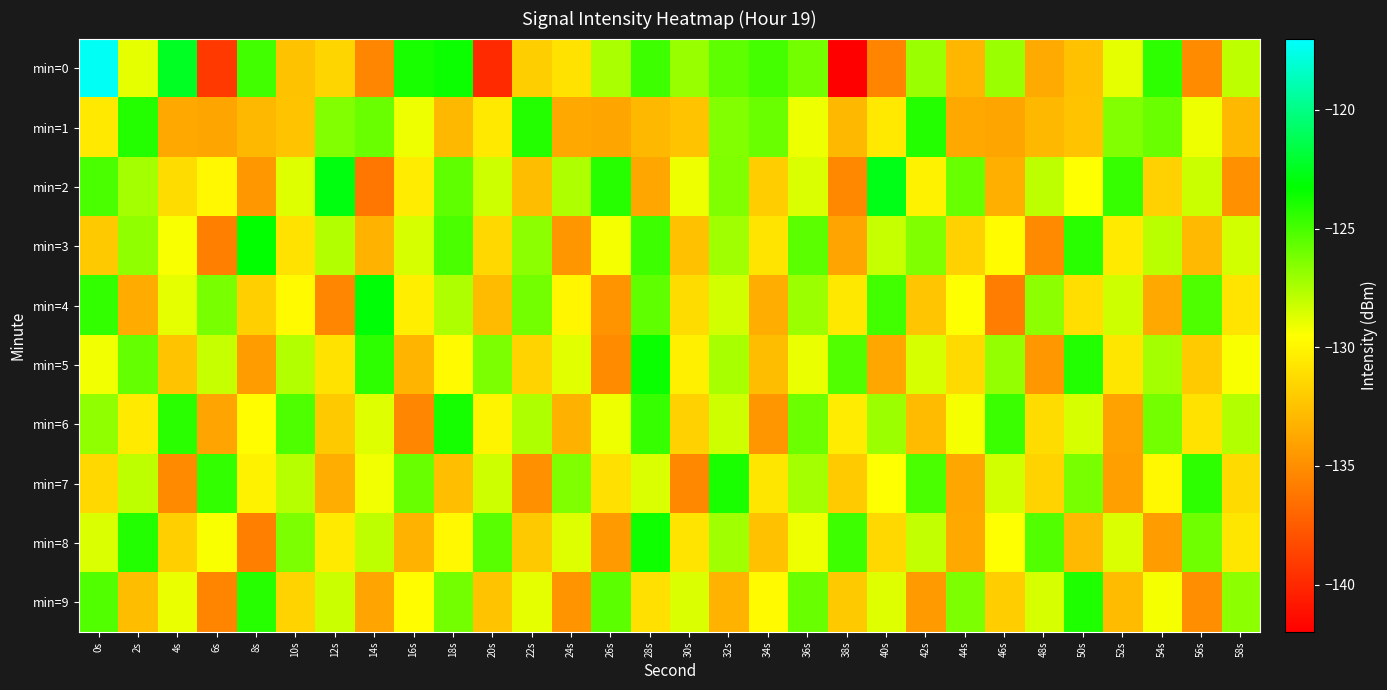

What is the difference between the highest and lowest values at 44s?

8.0